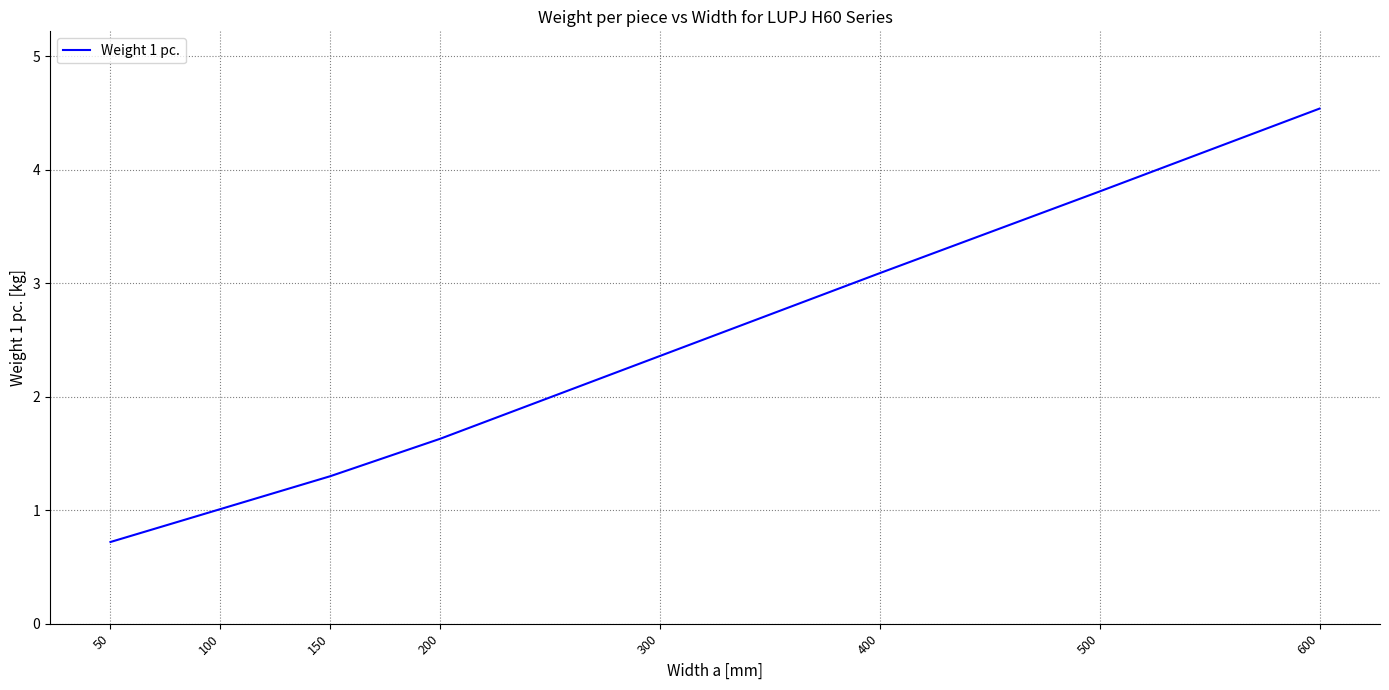

Is it true that the value at 600 is 4.5?

True